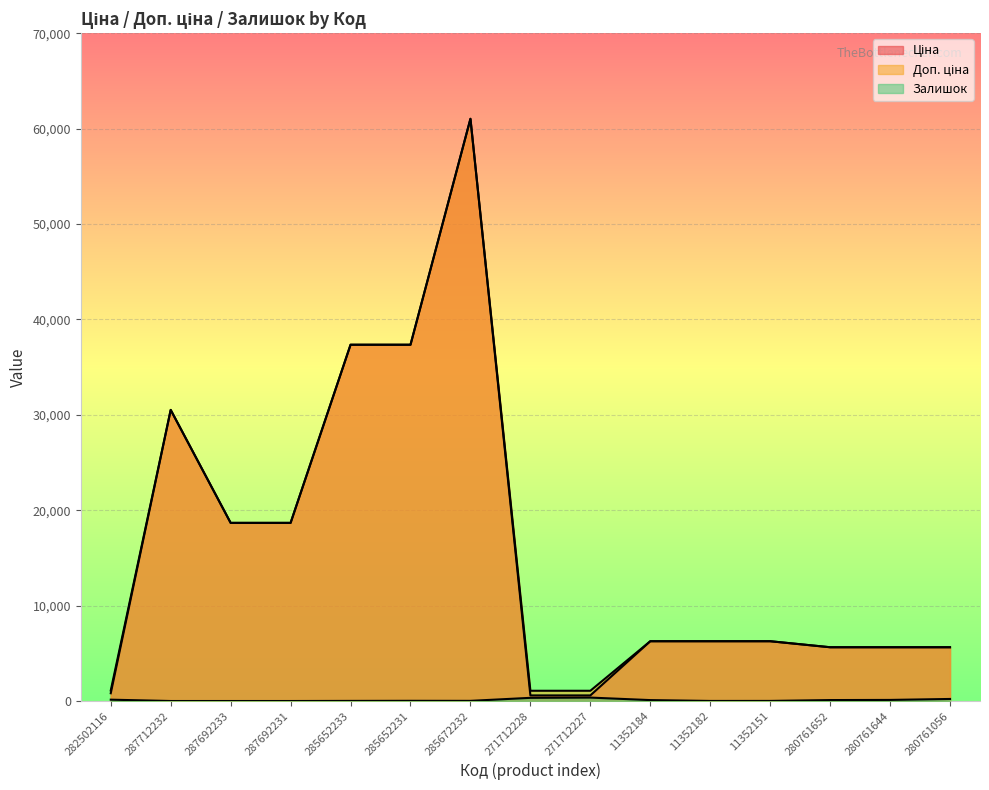

The Доп. ціна series shows 9447.5 at 287692233. True or false?

False